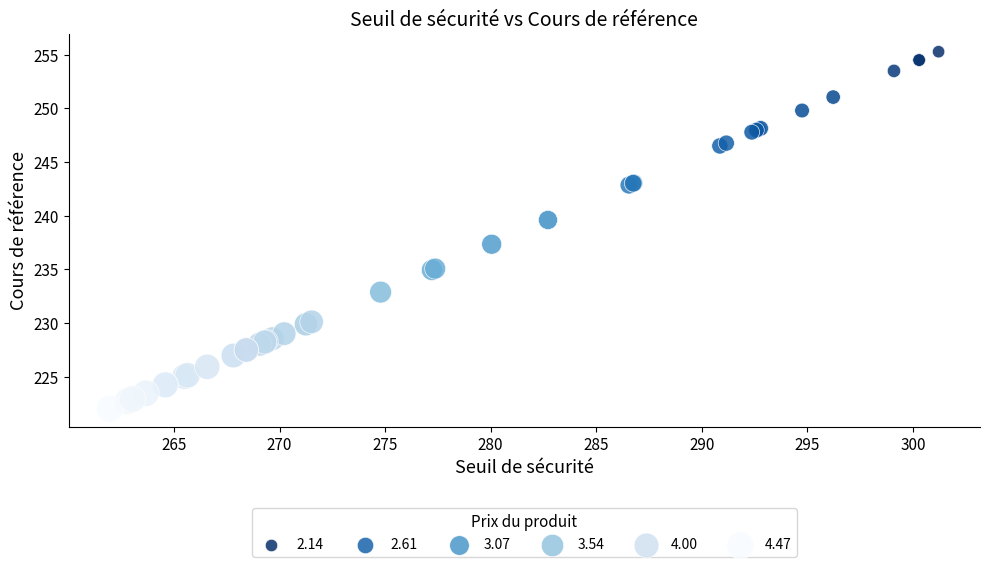

What Y value in the scatter plot is closest to 238?

237.3